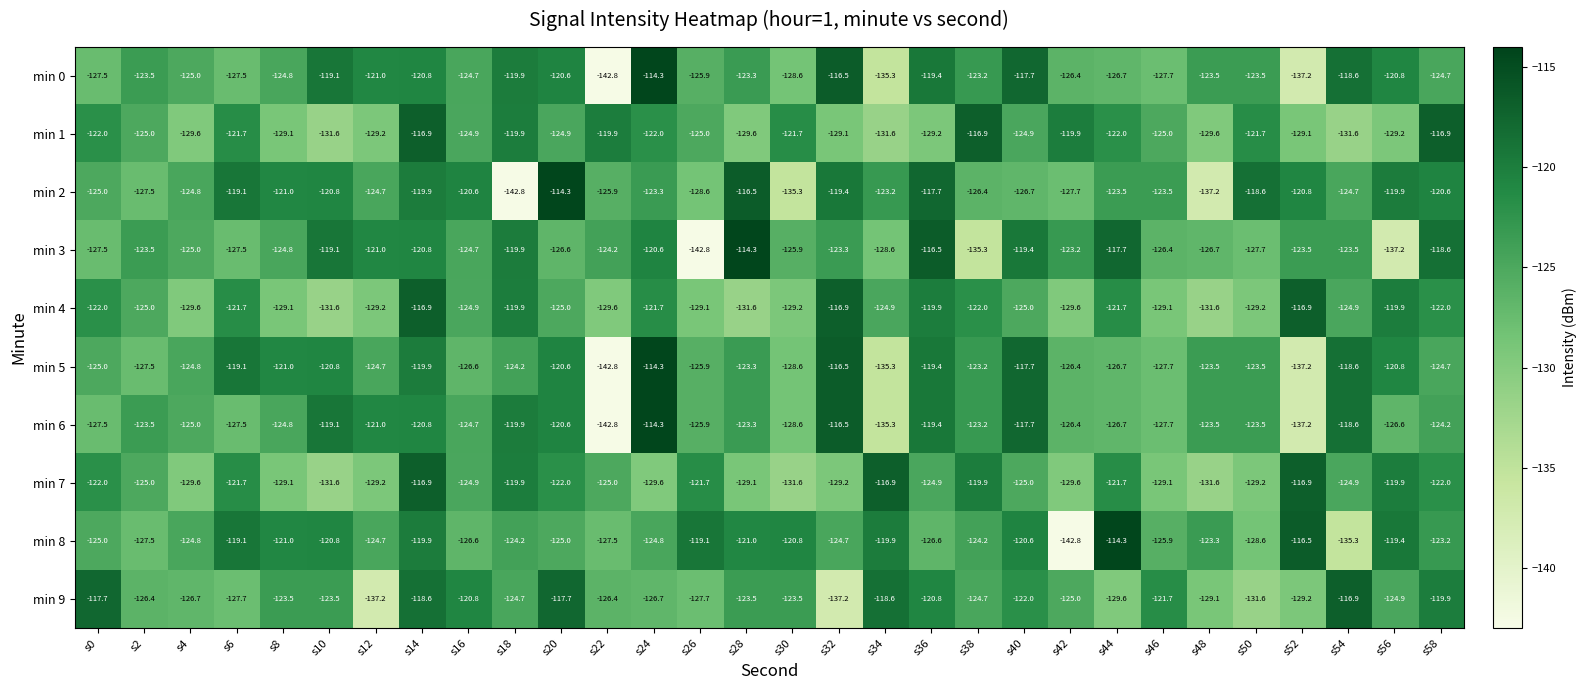

What is the sum of the min 1 values at s38 and s0?

-238.9